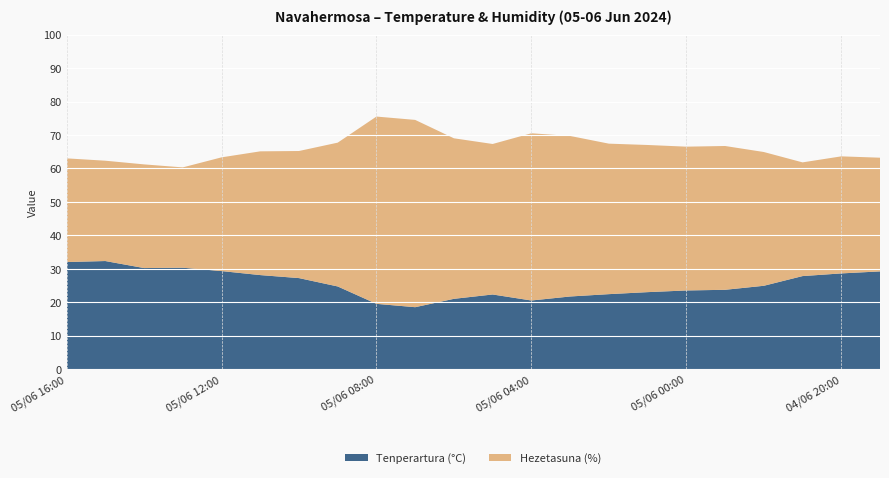

Reading left to right, what are all the values shown in this chart?

Tenperartura (°C): 05/06 16:00=32.0	05/06 15:00=32.3	05/06 14:00=30.2	05/06 13:00=30.3	05/06 12:00=29.3	05/06 11:00=28.1	05/06 10:00=27.2	05/06 09:00=24.7	05/06 08:00=19.5	05/06 07:00=18.5	05/06 06:00=21.0	05/06 05:00=22.3	05/06 04:00=20.5	05/06 03:00=21.7	05/06 02:00=22.4	05/06 01:00=23.0	05/06 00:00=23.5	04/06 23:00=23.7	04/06 22:00=24.9	04/06 21:00=27.8	04/06 20:00=28.6	04/06 19:00=29.2
Hezetasuna (%): 05/06 16:00=31.0	05/06 15:00=30.0	05/06 14:00=31.0	05/06 13:00=30.0	05/06 12:00=34.0	05/06 11:00=37.0	05/06 10:00=38.0	05/06 09:00=43.0	05/06 08:00=56.0	05/06 07:00=56.0	05/06 06:00=48.0	05/06 05:00=45.0	05/06 04:00=50.0	05/06 03:00=48.0	05/06 02:00=45.0	05/06 01:00=44.0	05/06 00:00=43.0	04/06 23:00=43.0	04/06 22:00=40.0	04/06 21:00=34.0	04/06 20:00=35.0	04/06 19:00=34.0